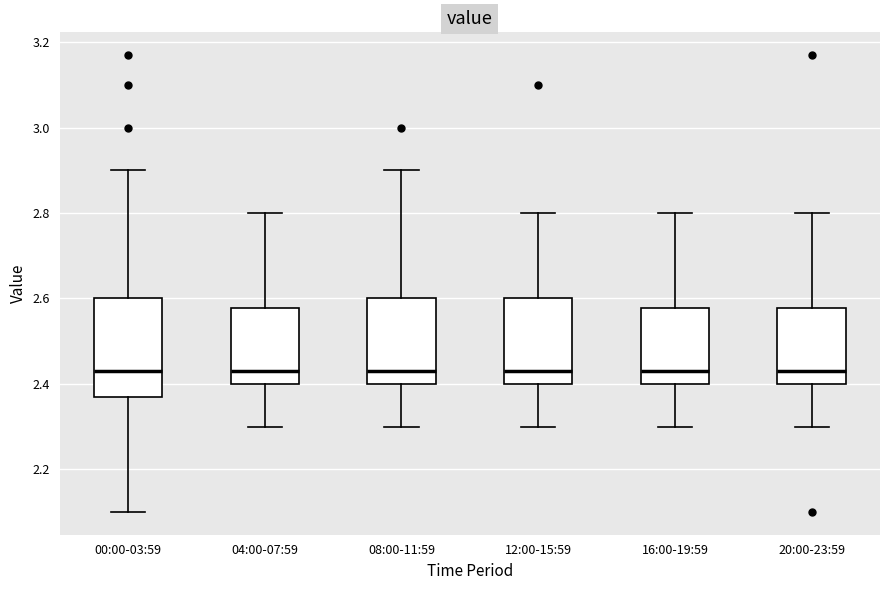

Which box is the tallest, from its lower edge to its upper edge?

00:00-03:59